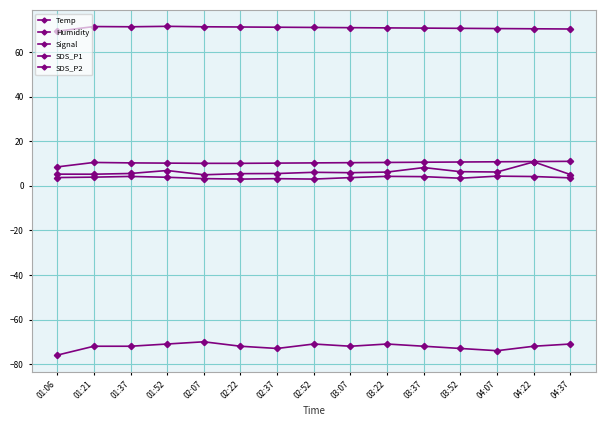

Rank the categories by Signal value from lowest to highest.

01:06, 04:07, 02:37, 03:52, 01:21, 01:37, 02:22, 03:07, 03:37, 04:22, 01:52, 02:52, 03:22, 04:37, 02:07